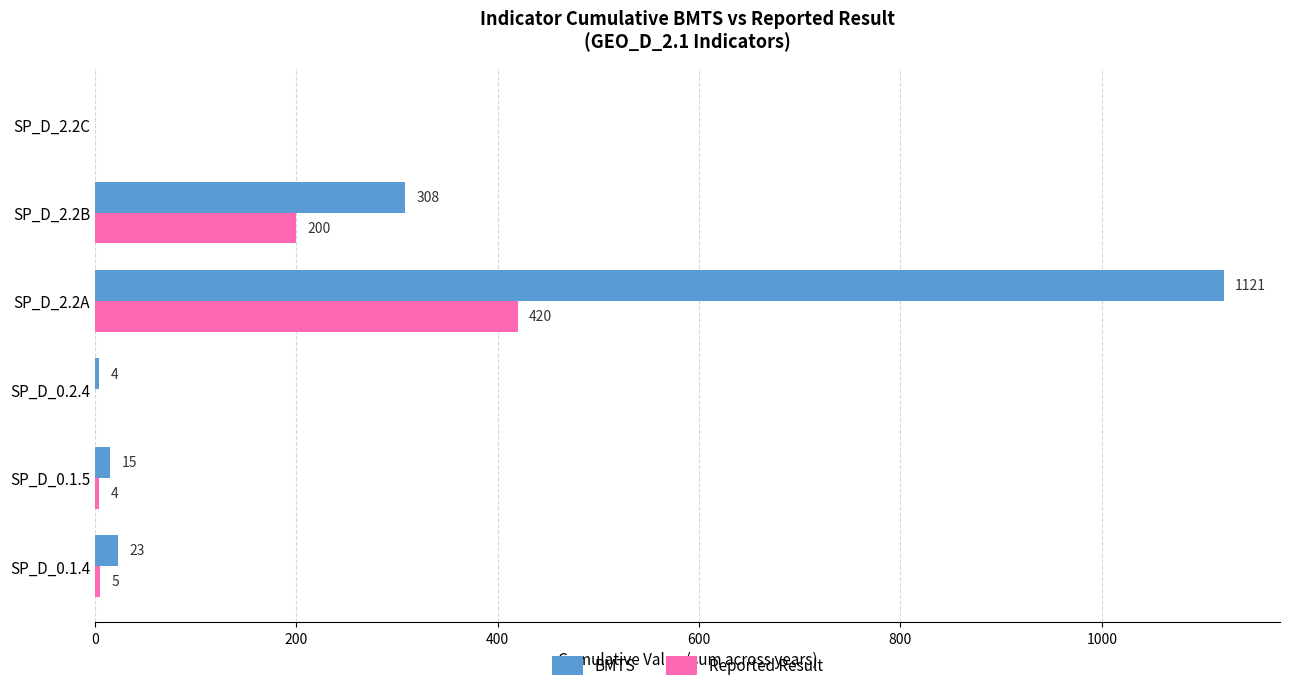

The value of Reported Result at SP_D_2.2B is 200. True or false?

True